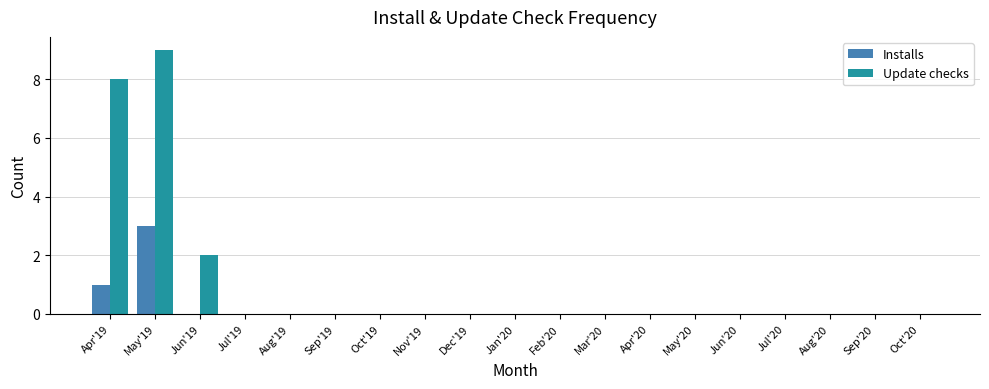

Which series has the largest total across all categories?

Update checks